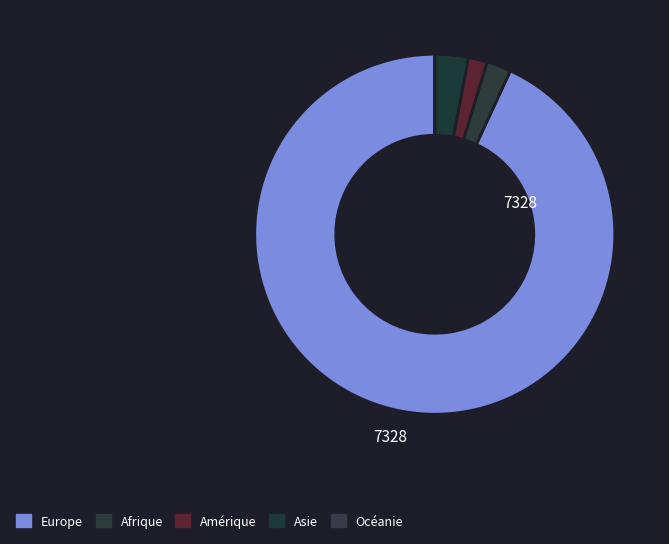

What portion of the pie excludes Asie?

97.0%